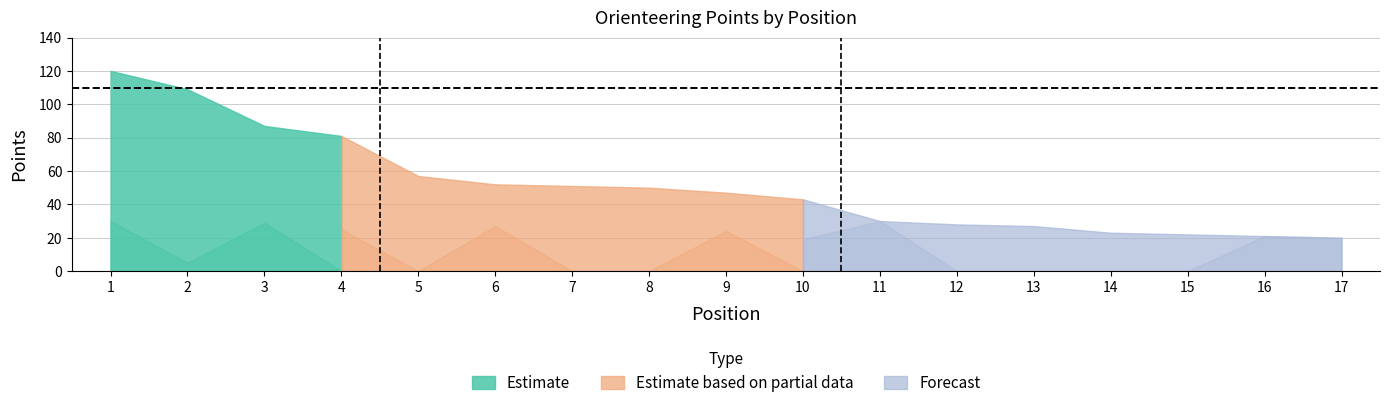

Does the chart have visible grid lines?

Yes